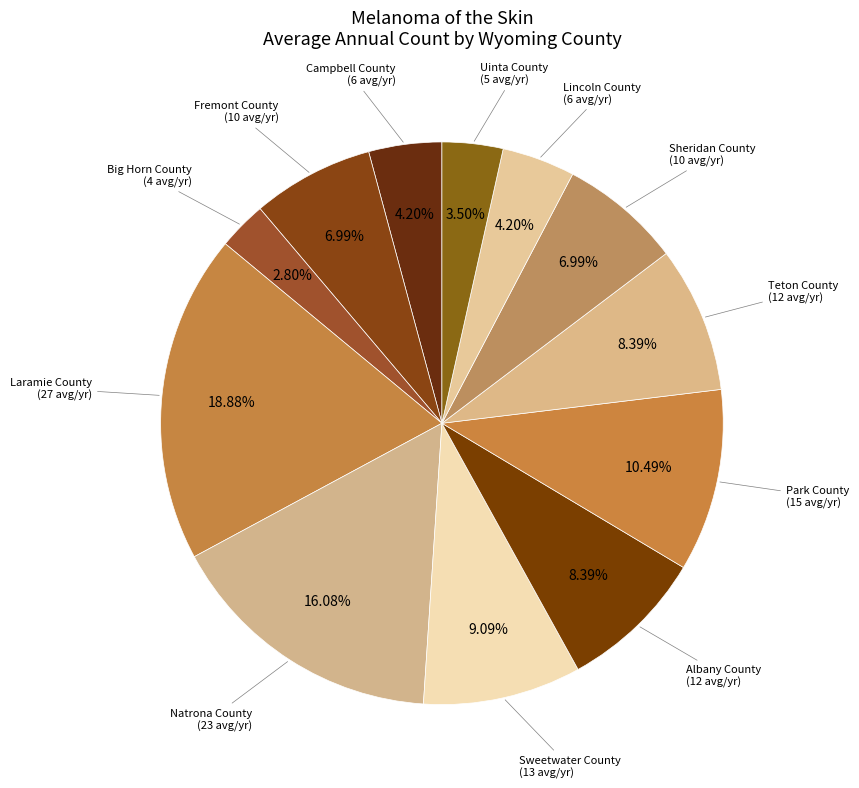

What is the ratio of the value at Albany County to the value at Big Horn County?

3.0